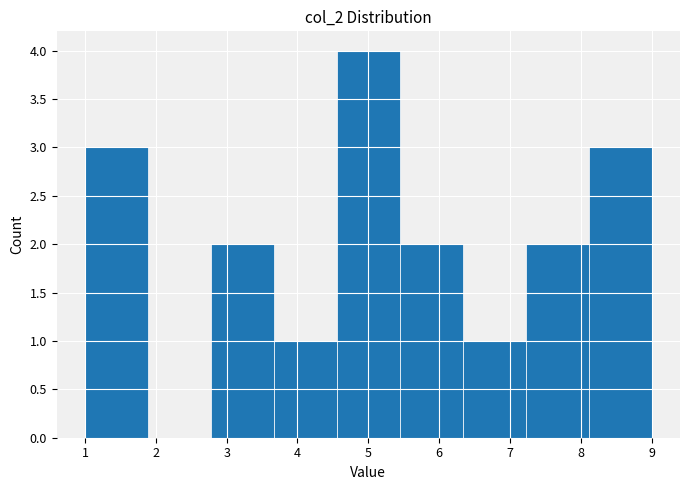

Reading left to right, list every bar in this chart as the range it spans on the x-axis followed by its height. Neither the bar edges nor the heights are printed on the chart, so give them approximately, as read against the axes.

1.0 to 1.9: 3
1.9 to 2.8: 0
2.8 to 3.7: 2
3.7 to 4.6: 1
4.6 to 5.4: 4
5.4 to 6.3: 2
6.3 to 7.2: 1
7.2 to 8.1: 2
8.1 to 9.0: 3